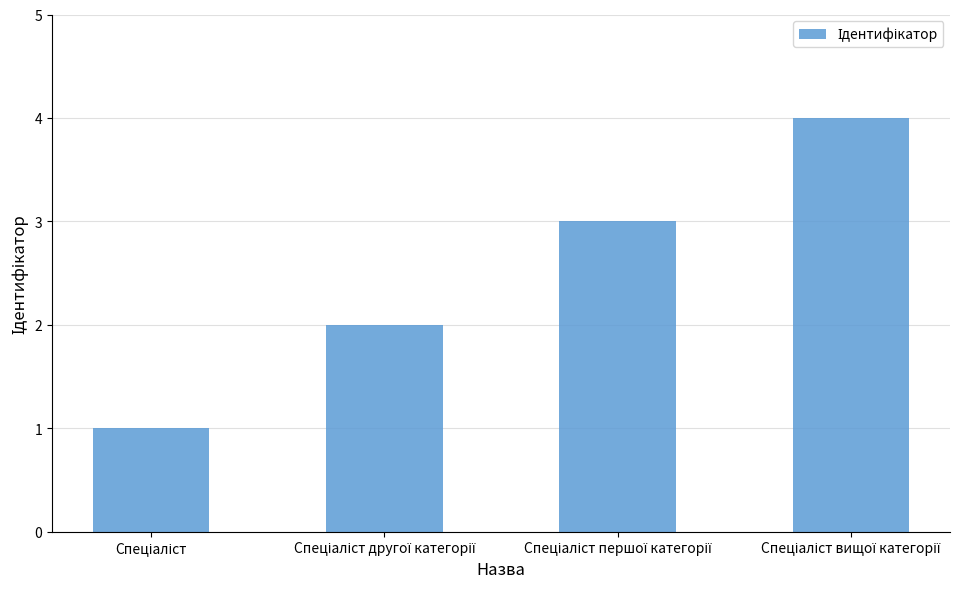

How many data points does each series have?

4